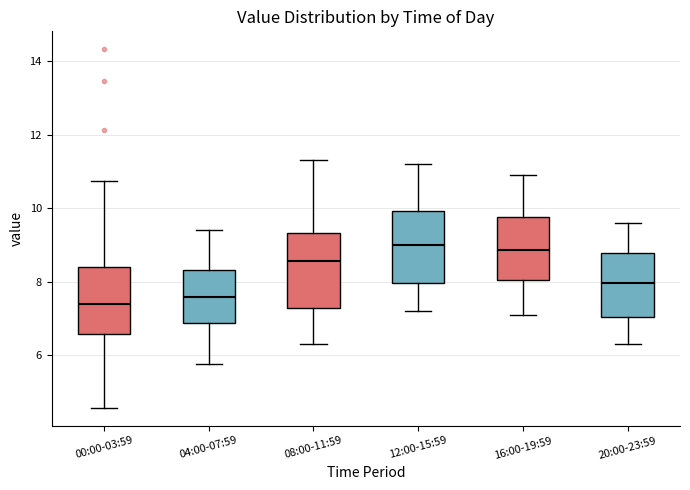

Reading left to right, read every box against the y-axis: the position of its median line, the range the box covers, and the ends of its whiskers. The values are not printed on the chart, so give them approximately, as read against the axis.

00:00-03:59: median 7.4, box 6.6 to 8.4, whiskers 4.6 to 10.8
04:00-07:59: median 7.6, box 6.8 to 8.4, whiskers 5.8 to 9.4
08:00-11:59: median 8.6, box 7.2 to 9.4, whiskers 6.4 to 11.4
12:00-15:59: median 9.0, box 8.0 to 10.0, whiskers 7.2 to 11.2
16:00-19:59: median 8.8, box 8.0 to 9.8, whiskers 7.2 to 11.0
20:00-23:59: median 8.0, box 7.0 to 8.8, whiskers 6.4 to 9.6